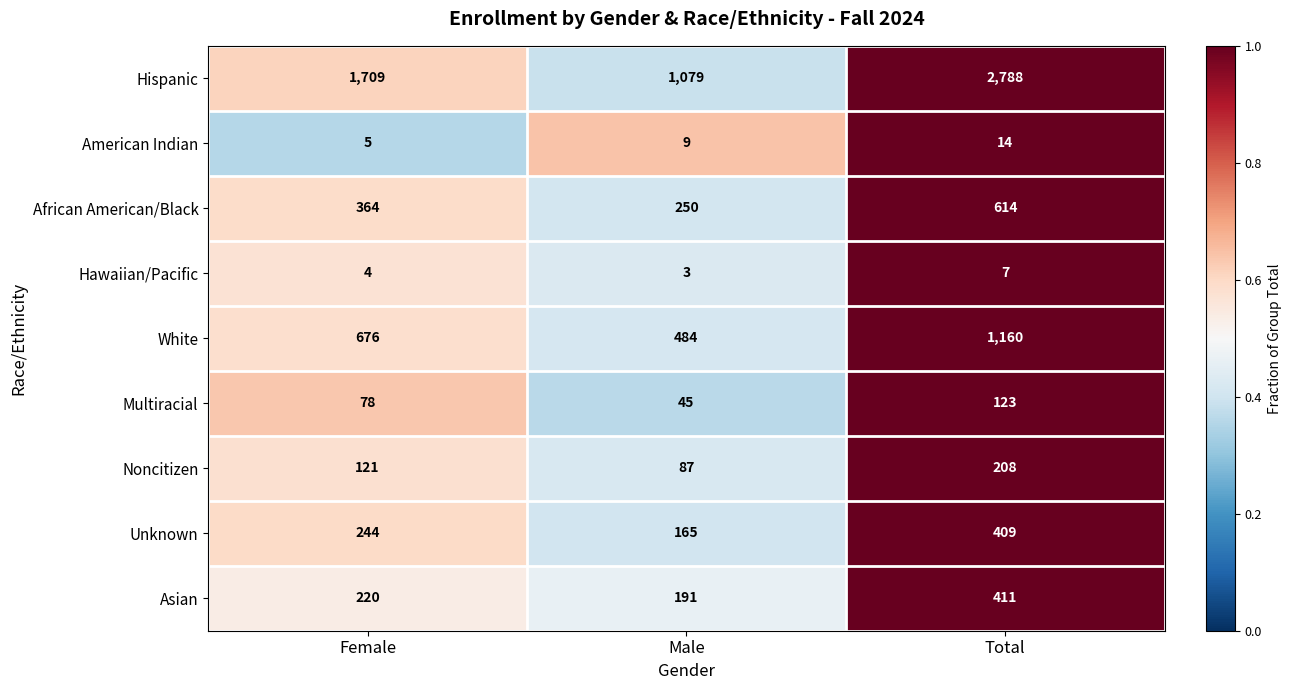

Reading left to right, transcribe all the data shown in this chart.

Hispanic: Female=1709	Male=1079	Total=2788
American Indian: Female=5	Male=9	Total=14
African American/Black: Female=364	Male=250	Total=614
Hawaiian/Pacific: Female=4	Male=3	Total=7
White: Female=676	Male=484	Total=1160
Multiracial: Female=78	Male=45	Total=123
Noncitizen: Female=121	Male=87	Total=208
Unknown: Female=244	Male=165	Total=409
Asian: Female=220	Male=191	Total=411